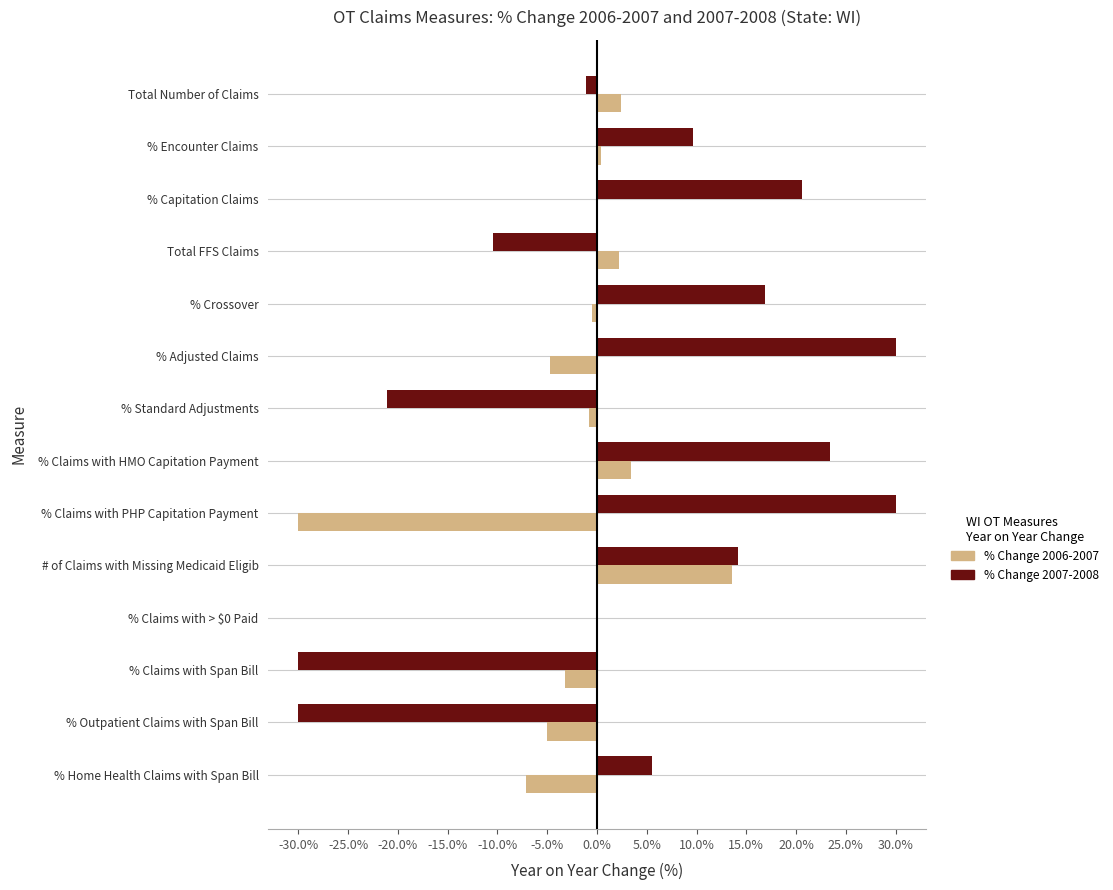

Which series changed the most between Total FFS Claims and % Outpatient Claims with Span Bill?

% Change 2007-2008